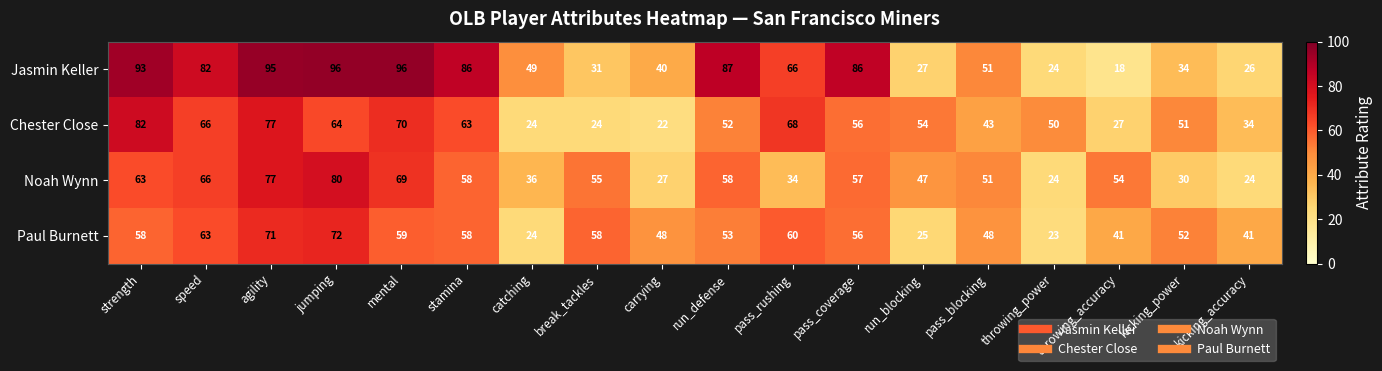

What is the greatest value displayed?

96